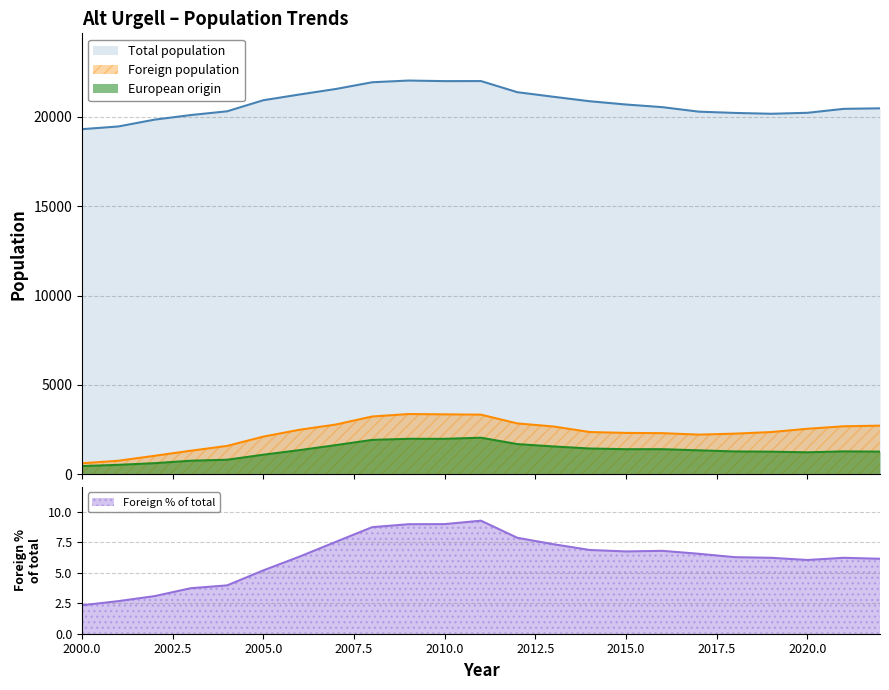

True or false: Total population and European origin cross at least once.

False